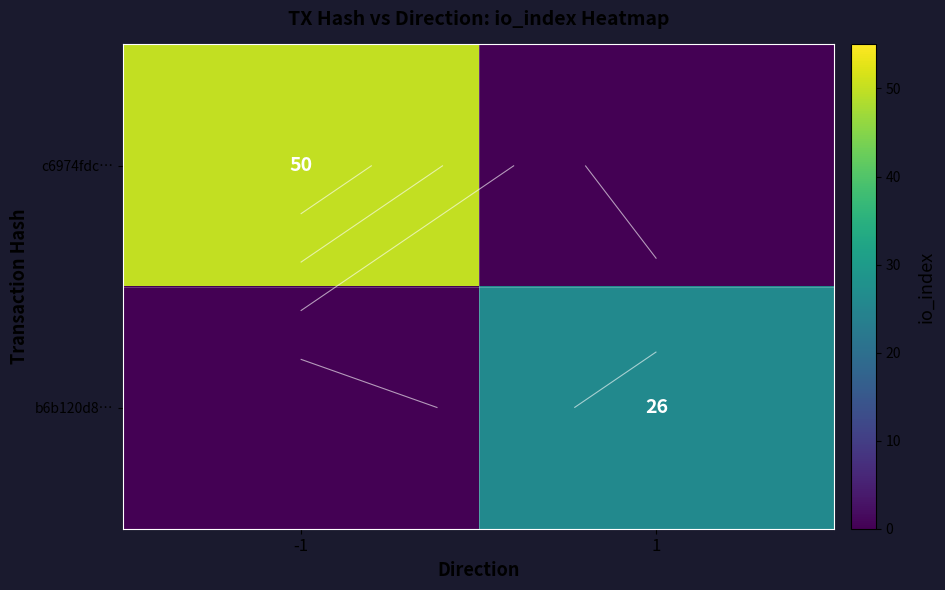

The b6b120d8… series shows -9 at -1. True or false?

False